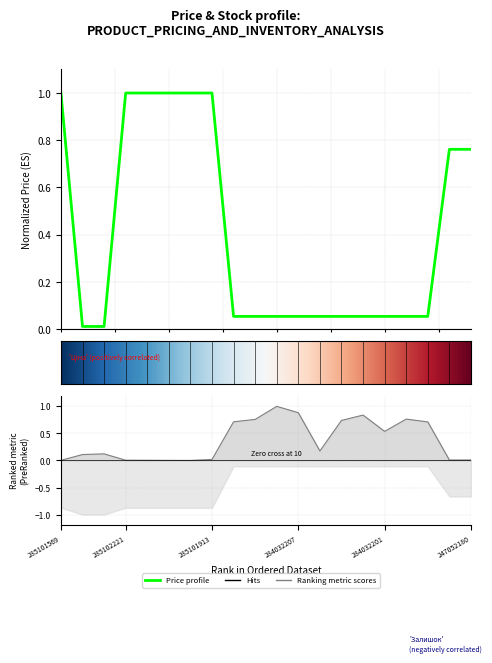

Which series has the largest total across all categories?

Ціна